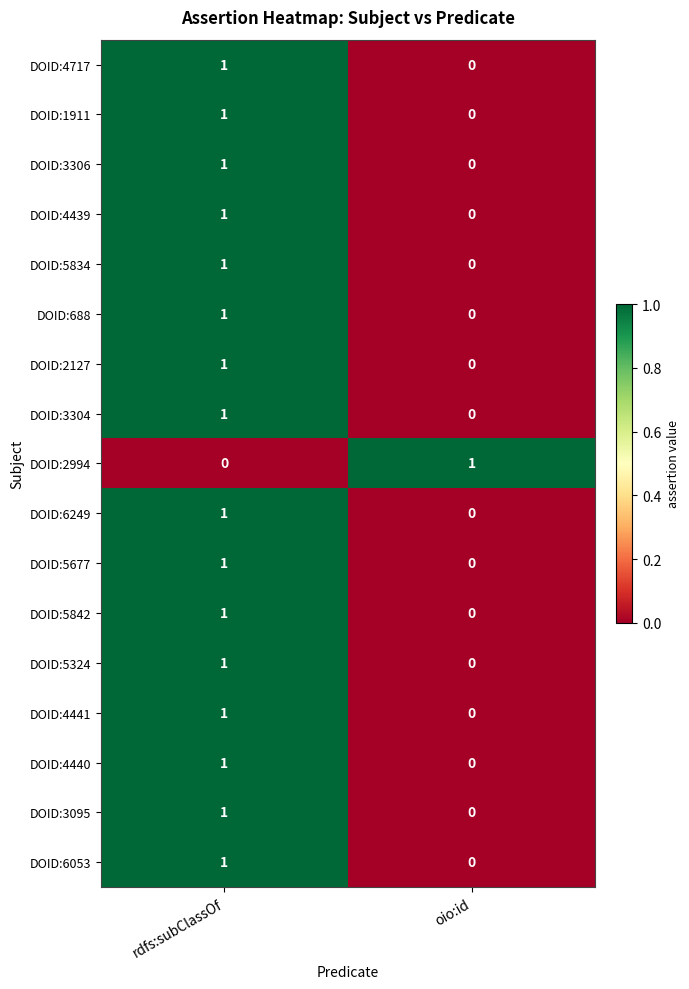

Rank the categories by DOID:3306 value from highest to lowest.

rdfs:subClassOf, oio:id